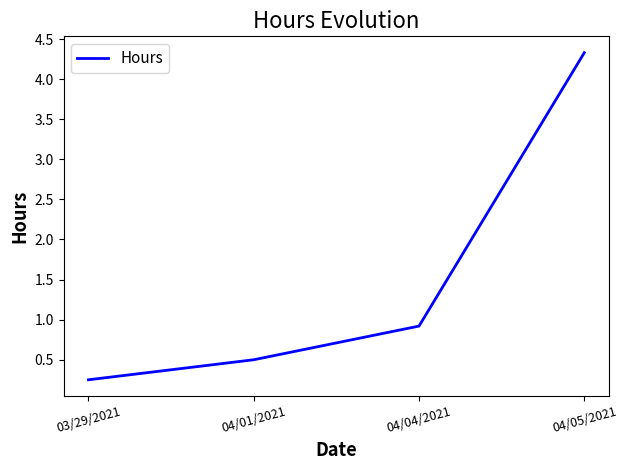

True or false: the data shows 0.1 at 03/29/2021.

False